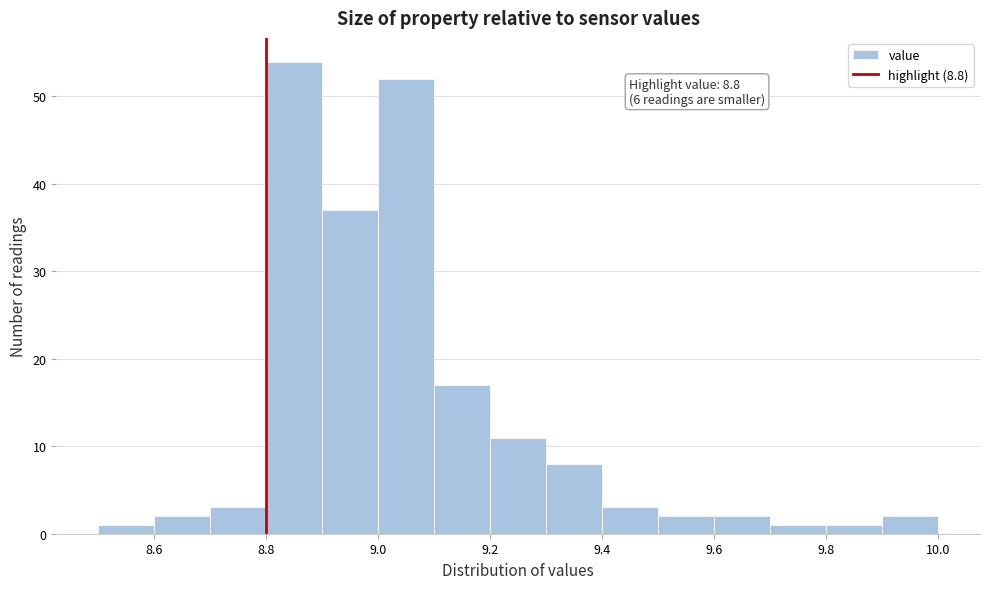

Which range on the x-axis has the tallest bar?

8.8 to 8.9